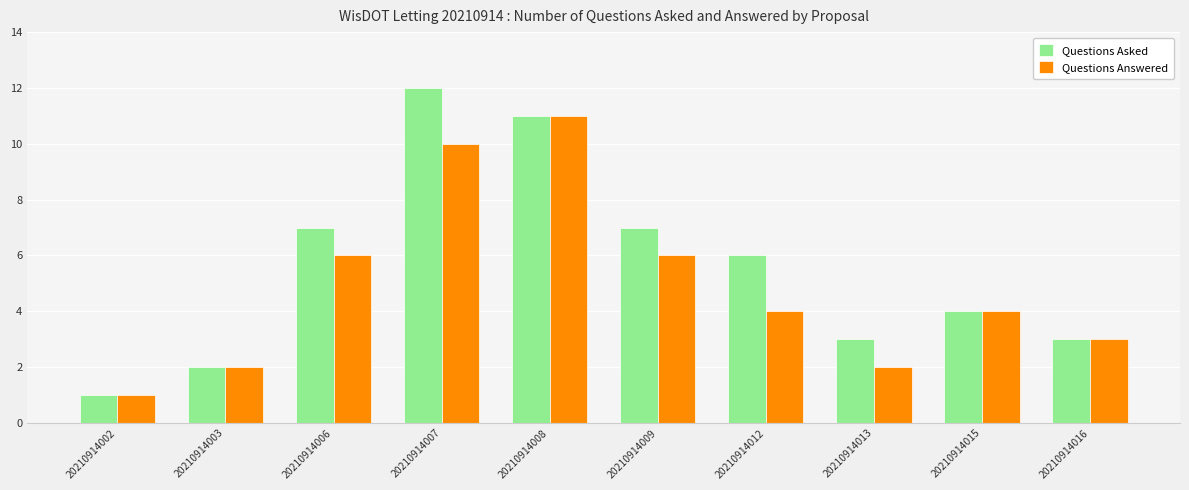

What is the difference between the maximum and second lowest values in the Questions Asked series?

10